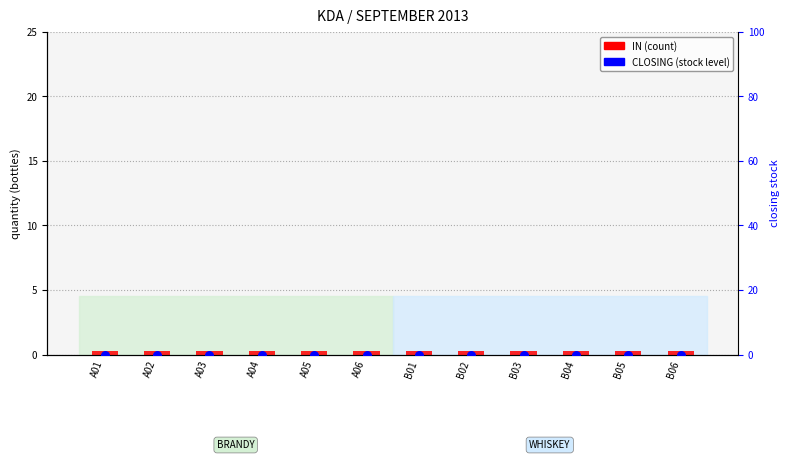

At which category is the sum across all series the highest?

A01